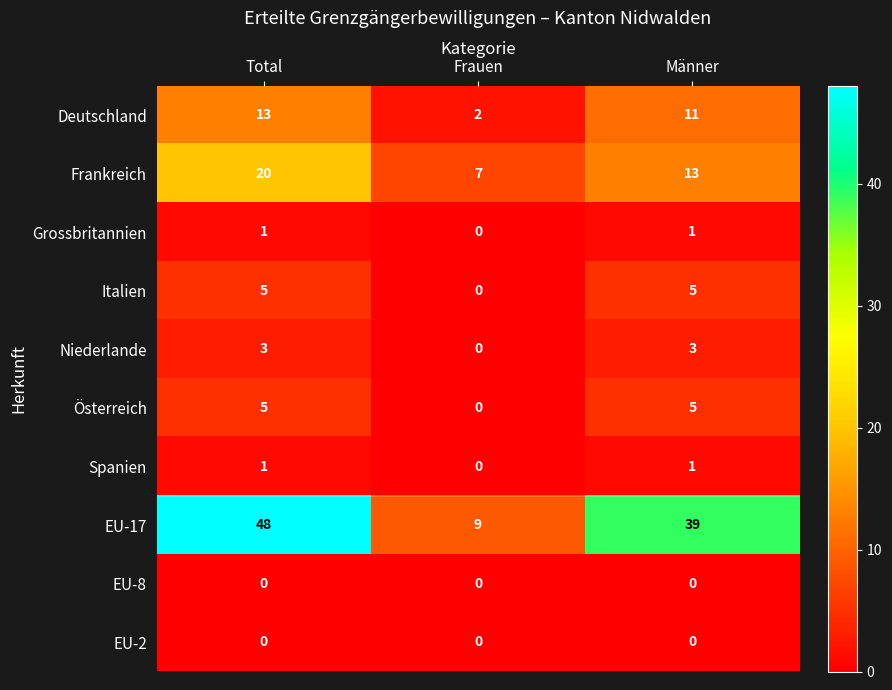

Rank the categories by EU-17 value from highest to lowest.

Total, Männer, Frauen